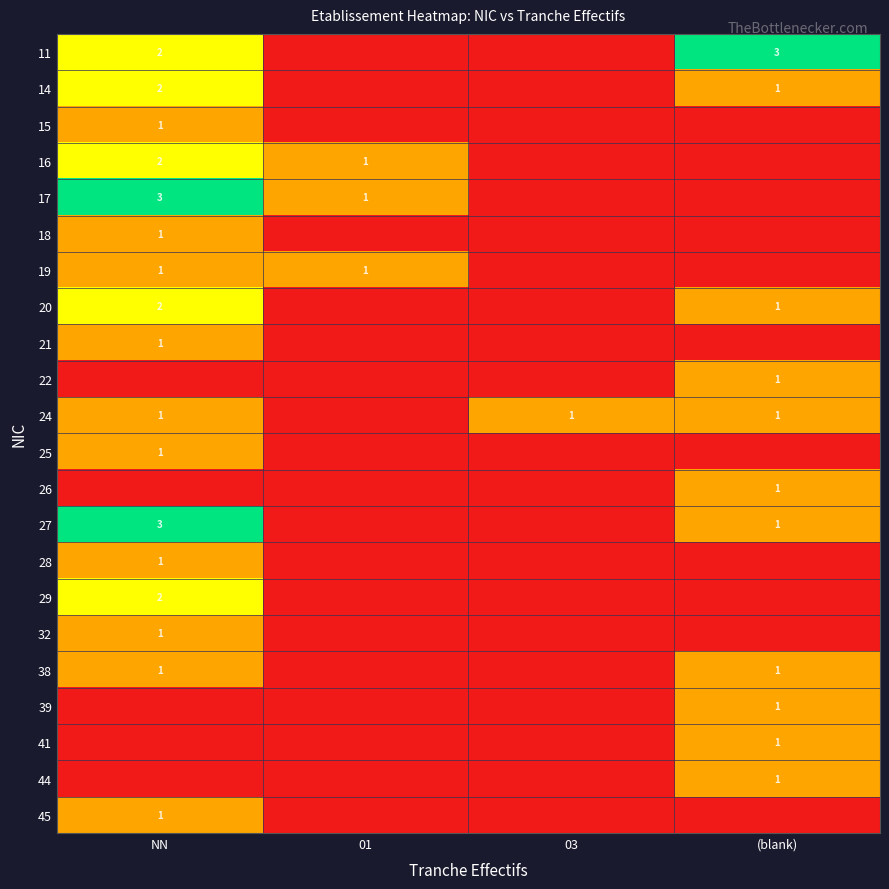

Is the value of 38 at (blank) greater than the value of 14 at NN?

No